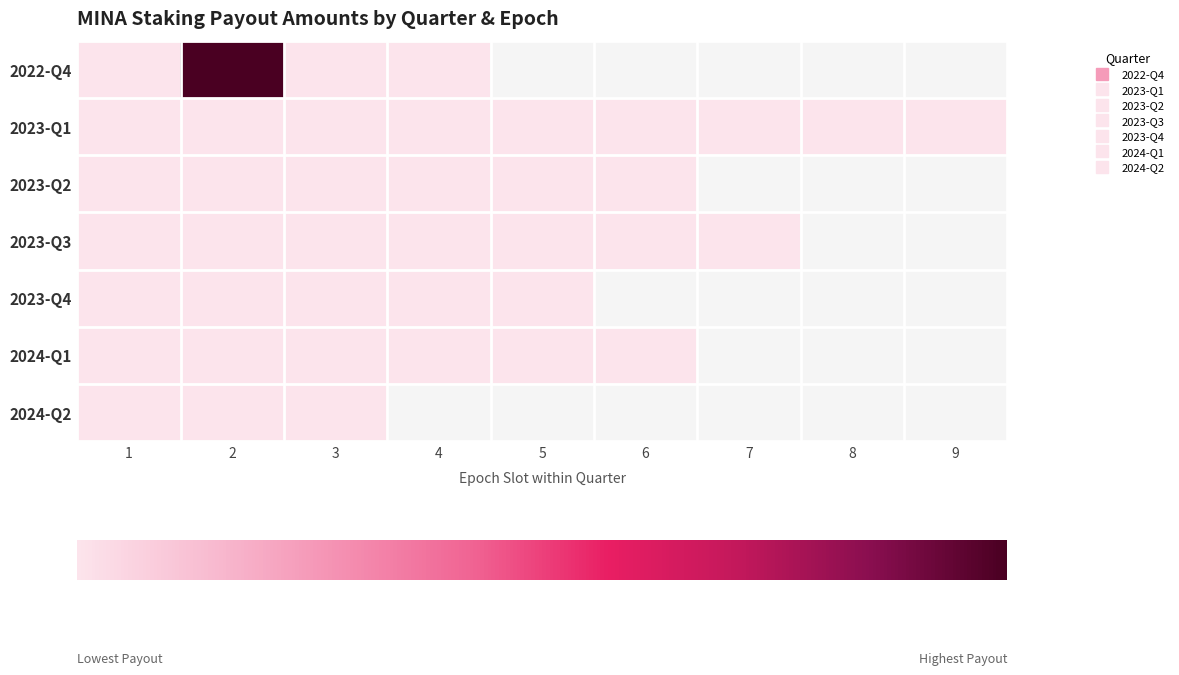

Which has a higher value, 2 or 4?

2